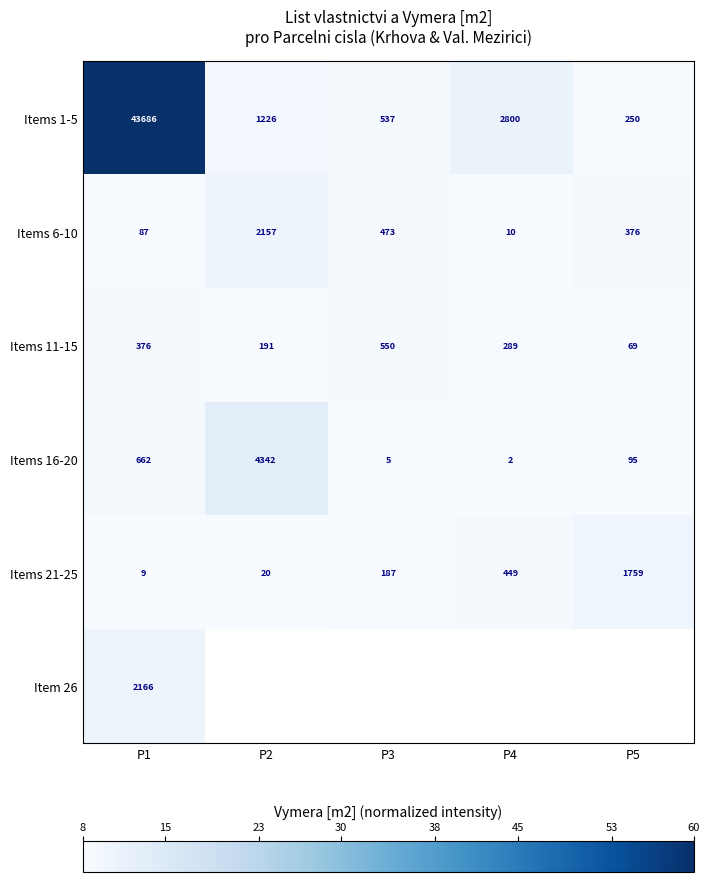

What is the approximate value of Items 11-15 at P3?

550